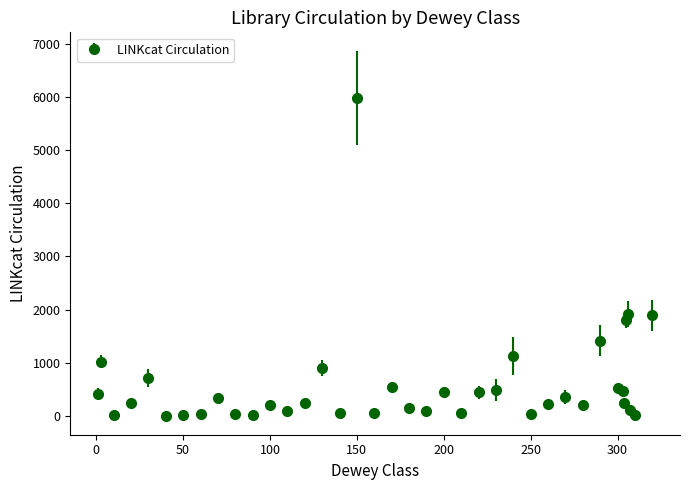

True or false: there are more than 2 points higher than both neighbors.

True